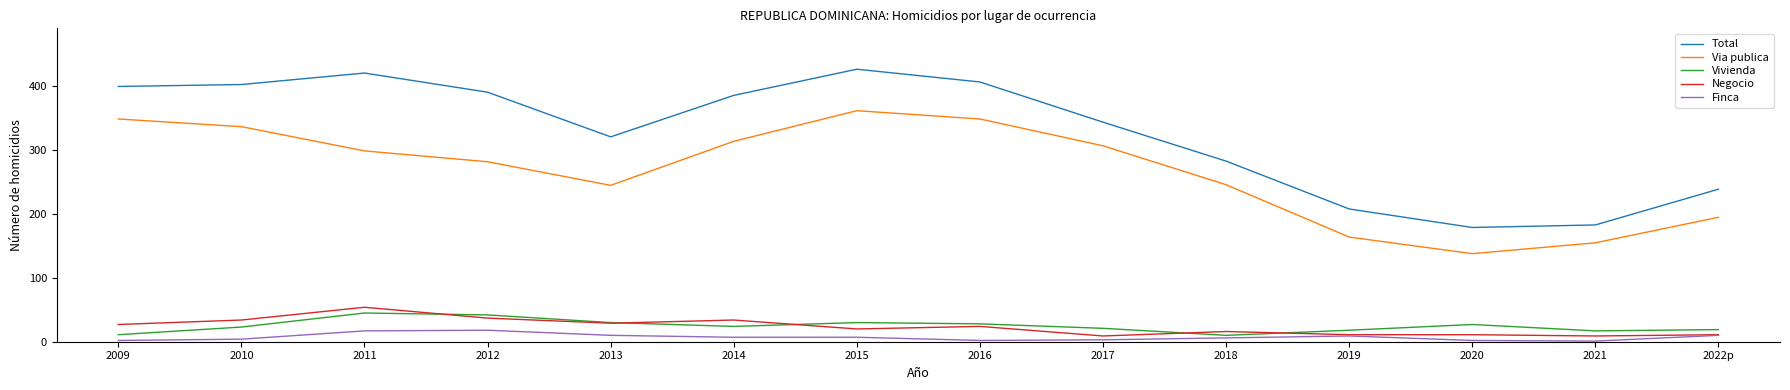

The Negocio series shows 37 at 2012. True or false?

True